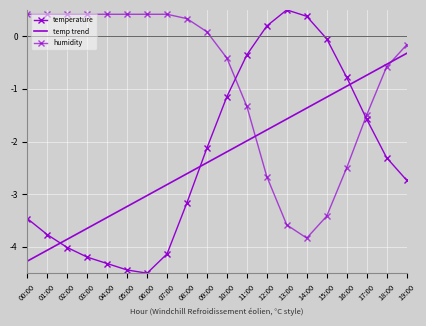

Rank the categories by temperature value from highest to lowest.

13:00, 14:00, 12:00, 15:00, 11:00, 16:00, 10:00, 17:00, 09:00, 18:00, 19:00, 08:00, 00:00, 01:00, 02:00, 07:00, 03:00, 04:00, 05:00, 06:00